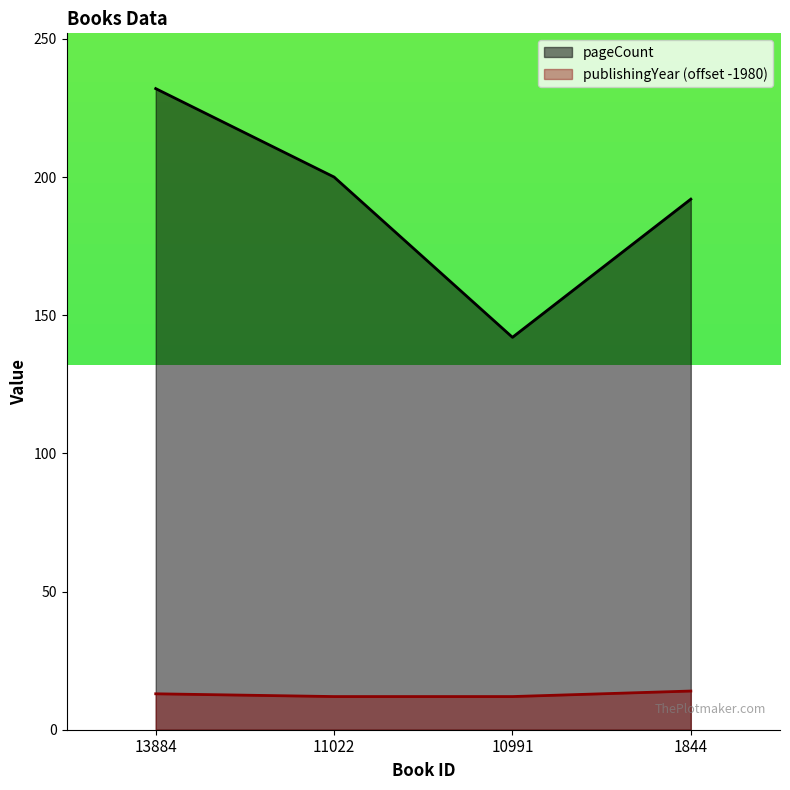

True or false: pageCount and publishingYear cross at least once.

False